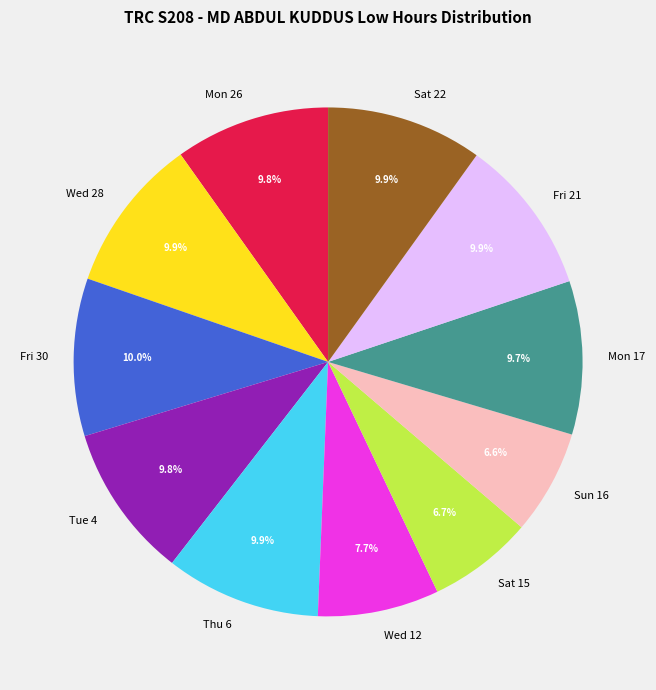

Approximately how many times larger is the value at Tue 4 compared to Fri 21?

1.0